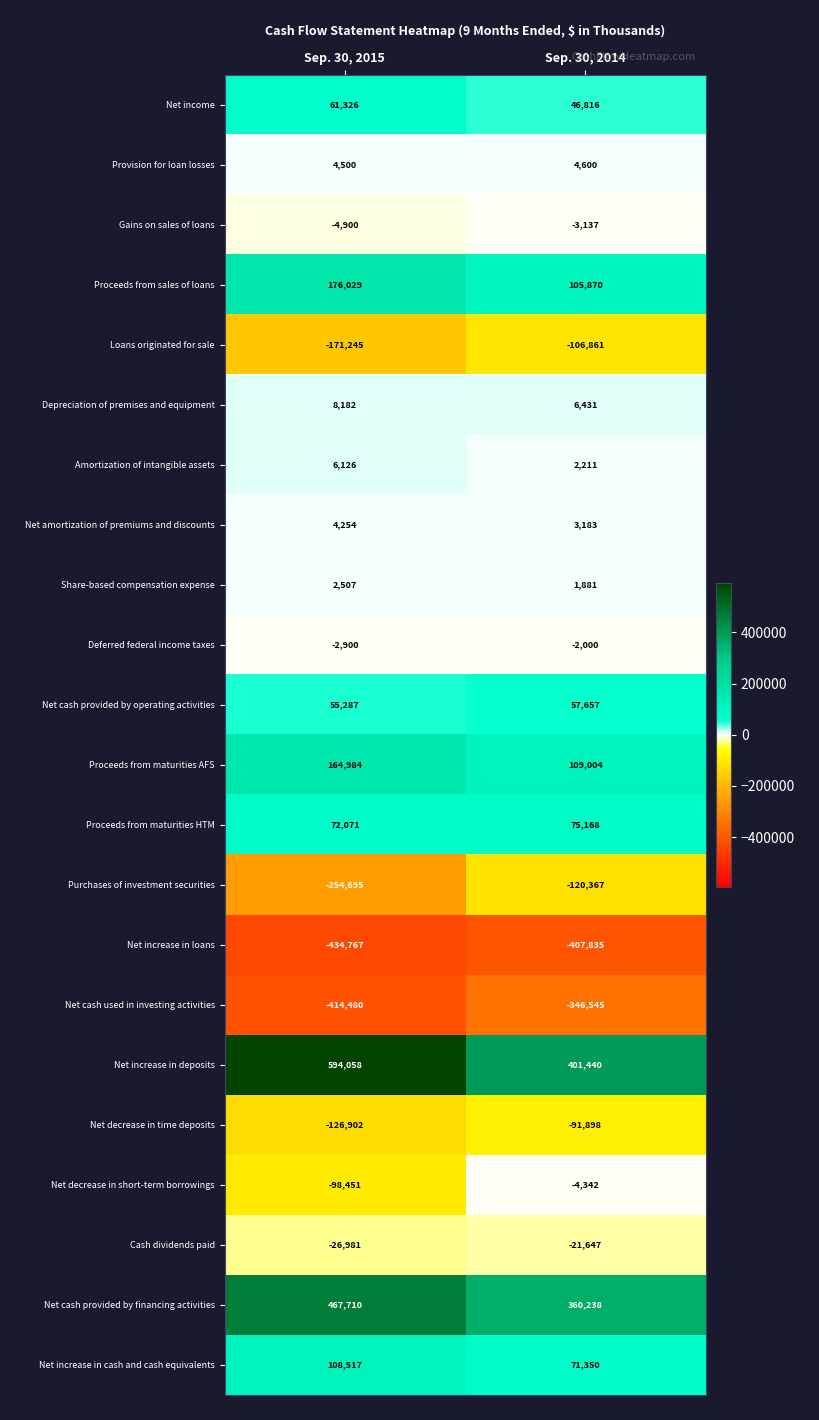

At which label is Net decrease in time deposits closest to -109400?

Sep. 30, 2015